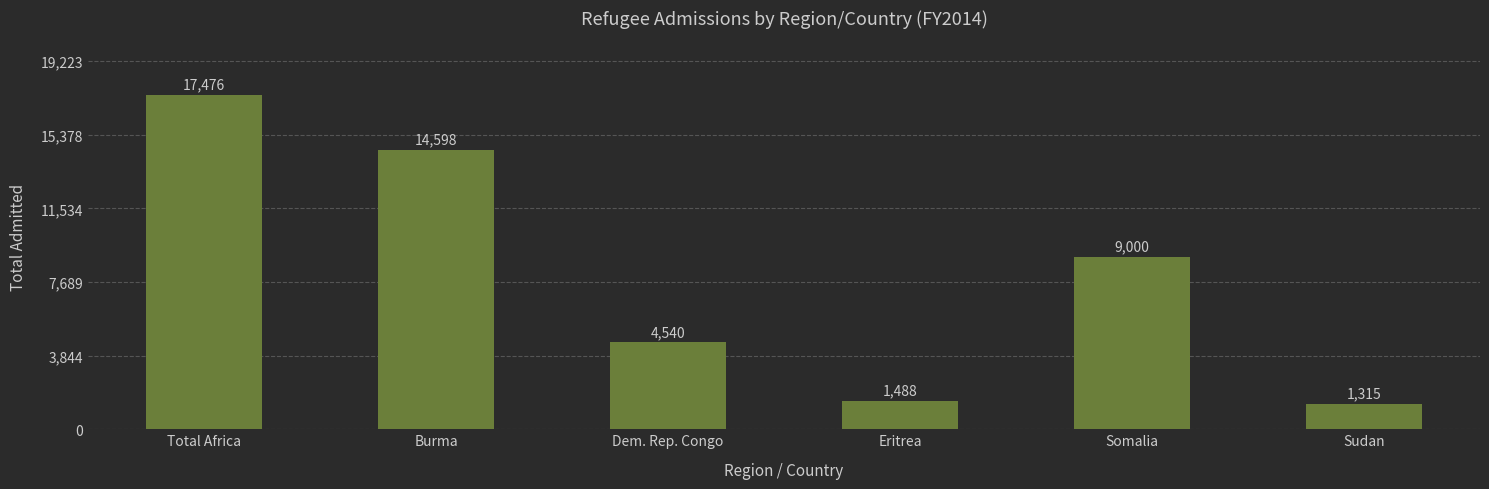

What is the change in value from Total Africa to Somalia?

-8476